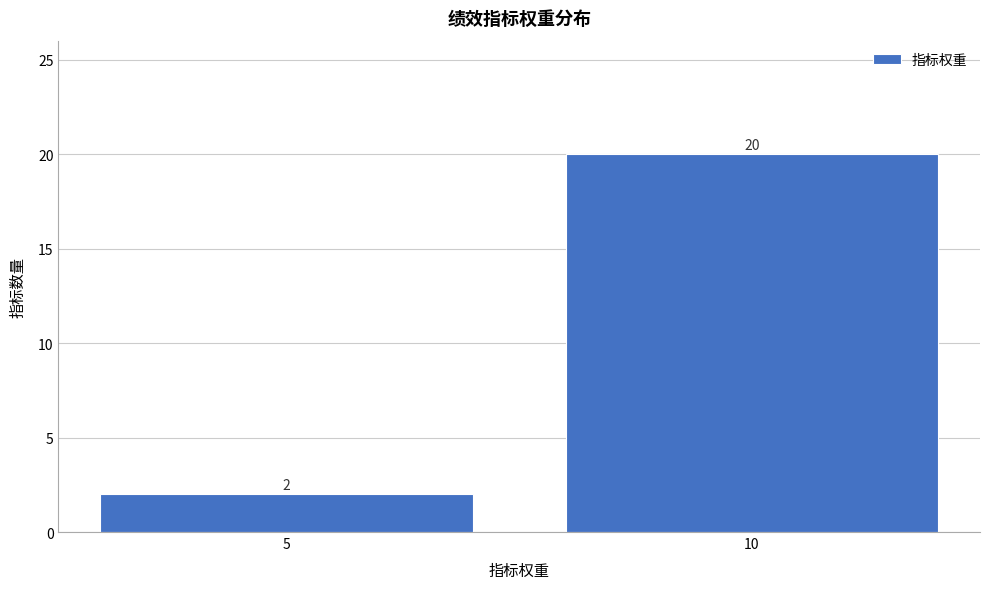

Reading left to right, list all the values displayed in this chart.

5=2	10=20